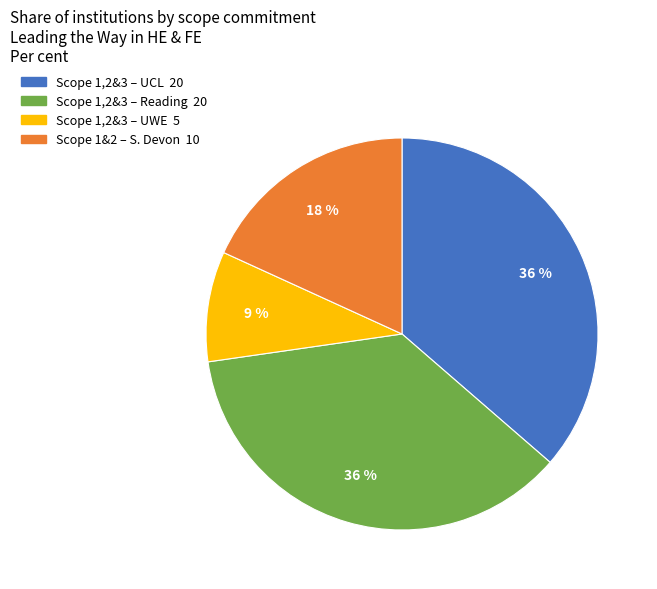

Does any single category account for the majority?

No